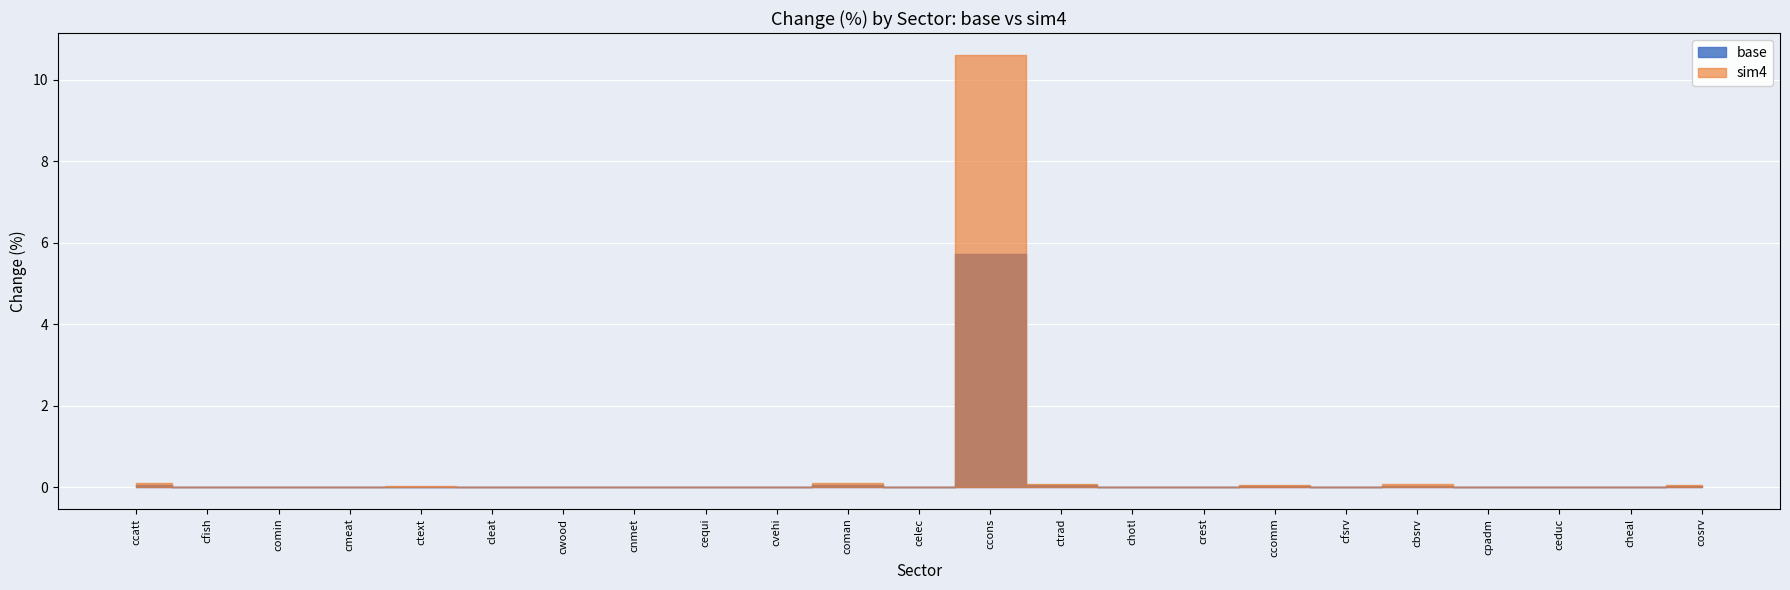

What position from the left is cfish?

2